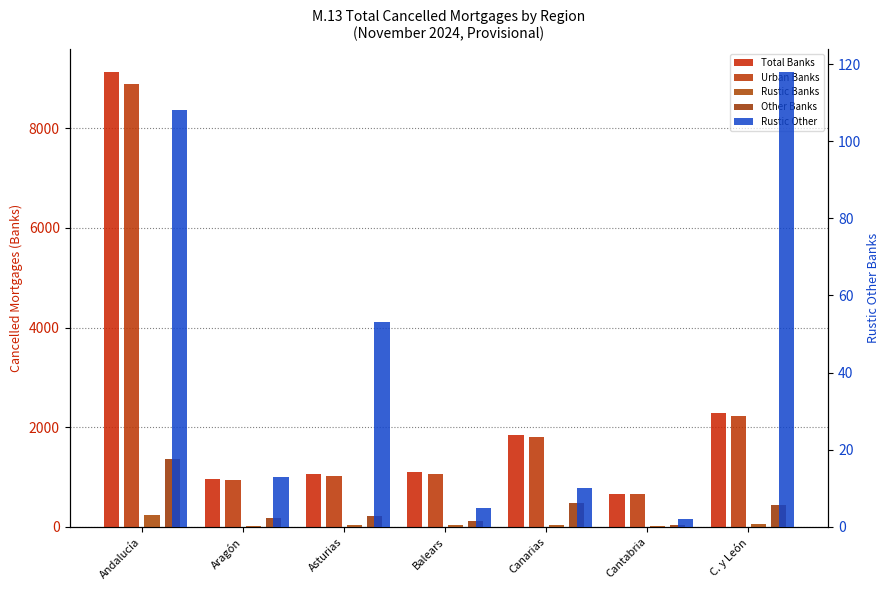

What is the value of the Total Banks bar at the 1st from the left?

9136